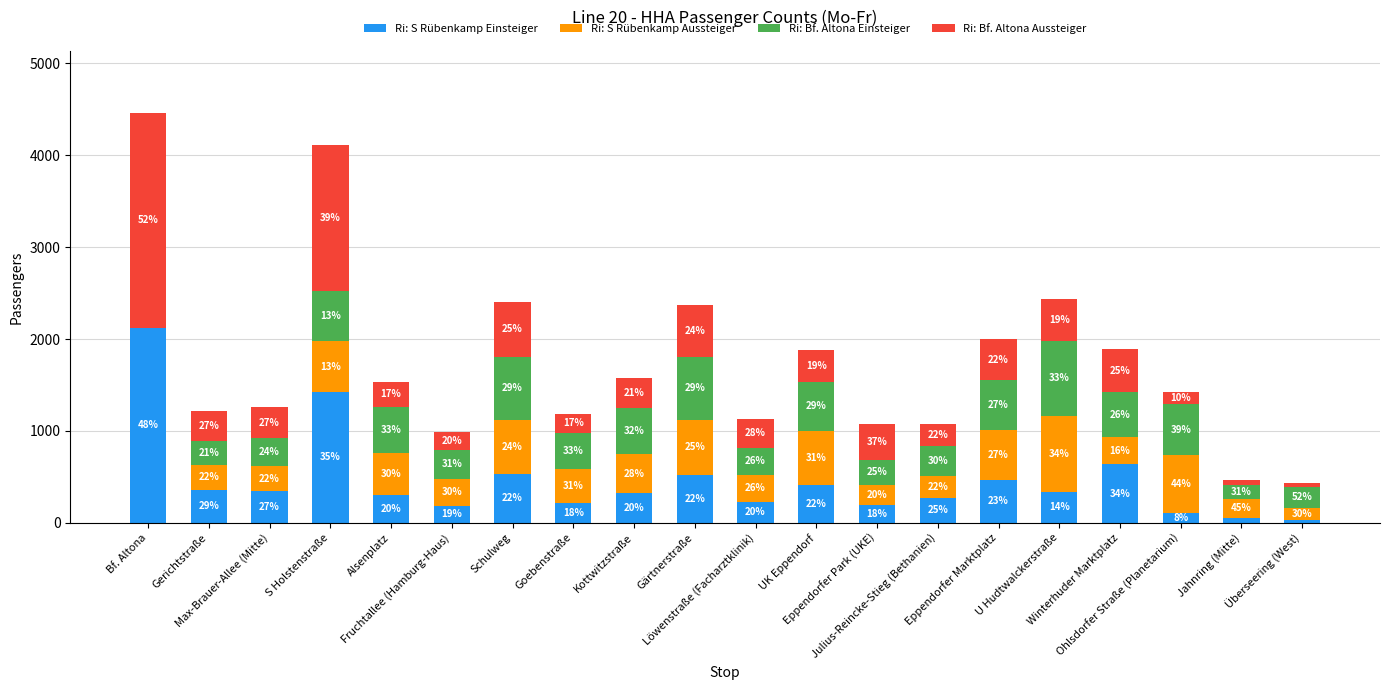

Are the bars grouped side by side (vs. stacked)?

No